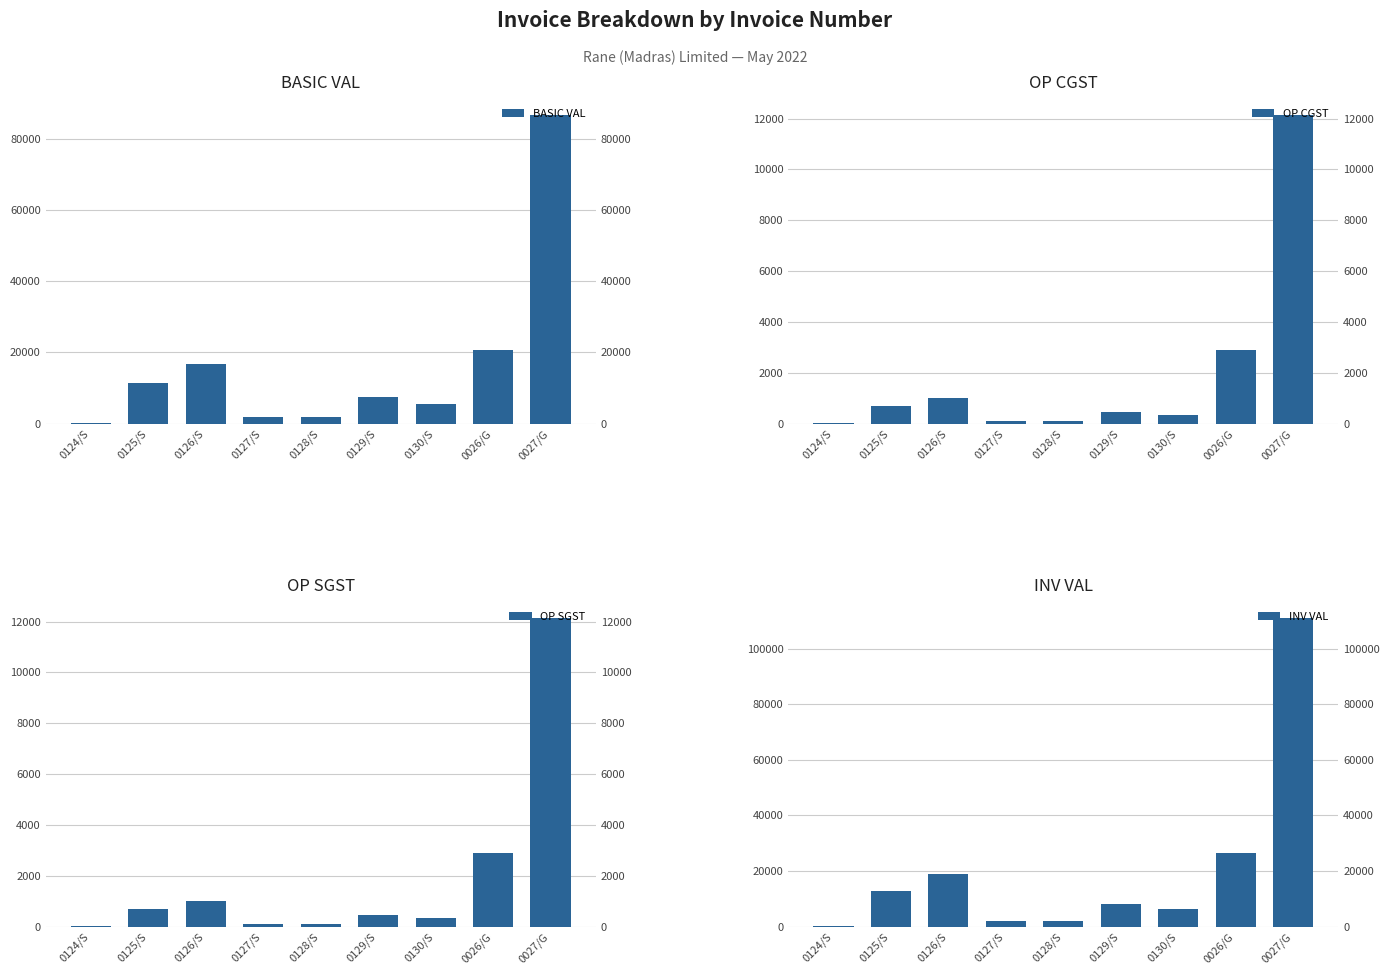

What is the value of the OP CGST bar at the 3rd from the left?

1005.1